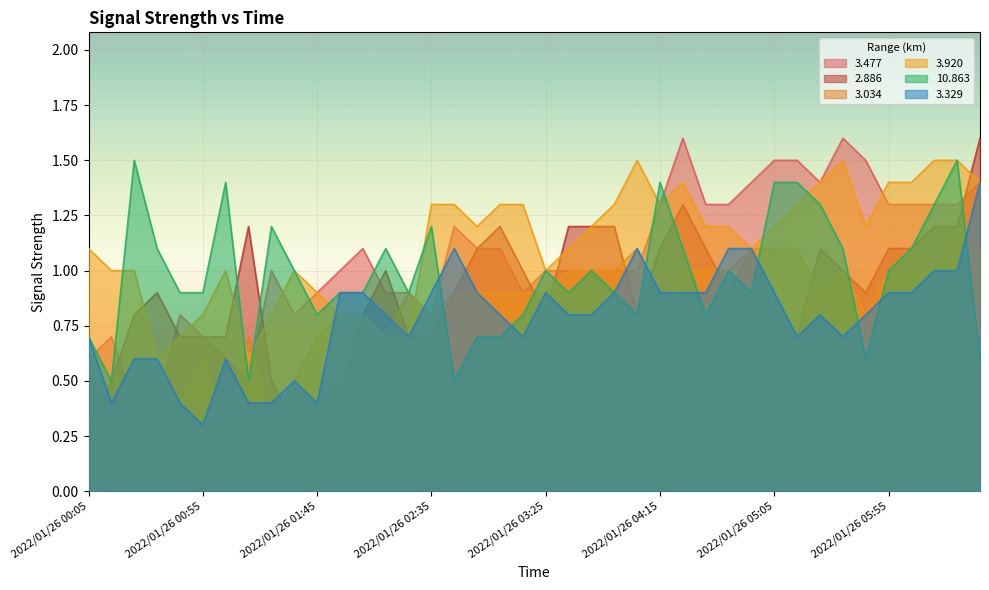

True or false:   3.920 has more than 1 interior local peaks.

True